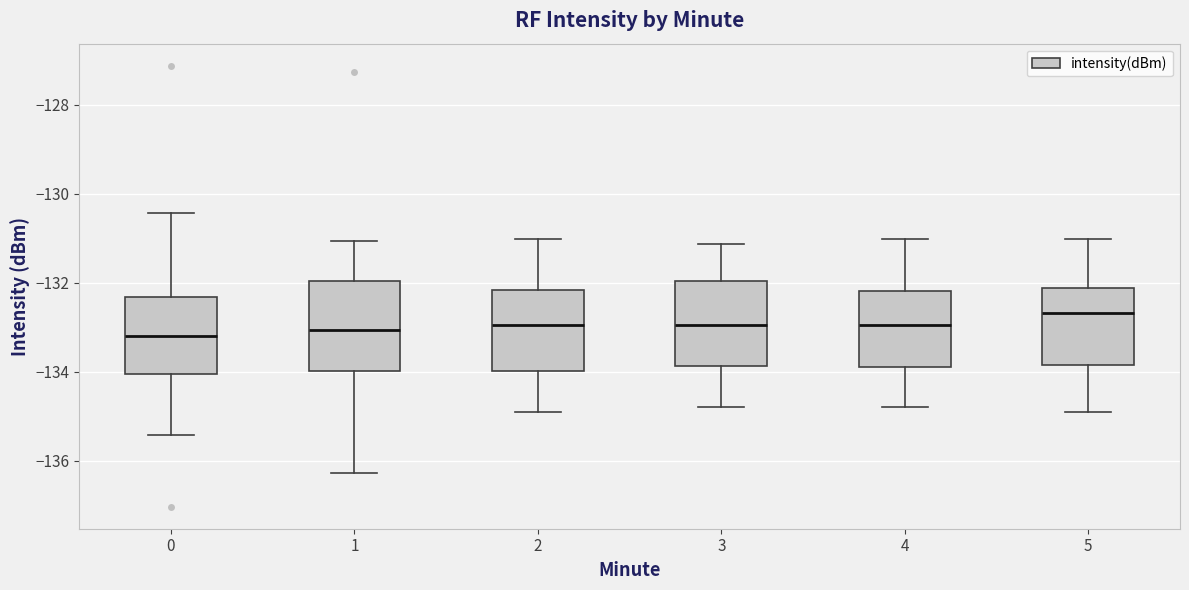

Reading left to right, transcribe this box plot: for each box, give where its median line is, the range the box spans, and where its two whiskers end, as read against the y-axis. The values are not printed on the chart, so give them approximately, as read against the axis.

0: median -133.2, box -134.0 to -132.4, whiskers -135.4 to -130.4
1: median -133.0, box -134.0 to -132.0, whiskers -136.2 to -131.0
2: median -133.0, box -134.0 to -132.2, whiskers -135.0 to -131.0
3: median -133.0, box -133.8 to -132.0, whiskers -134.8 to -131.2
4: median -133.0, box -134.0 to -132.2, whiskers -134.8 to -131.0
5: median -132.6, box -133.8 to -132.2, whiskers -135.0 to -131.0